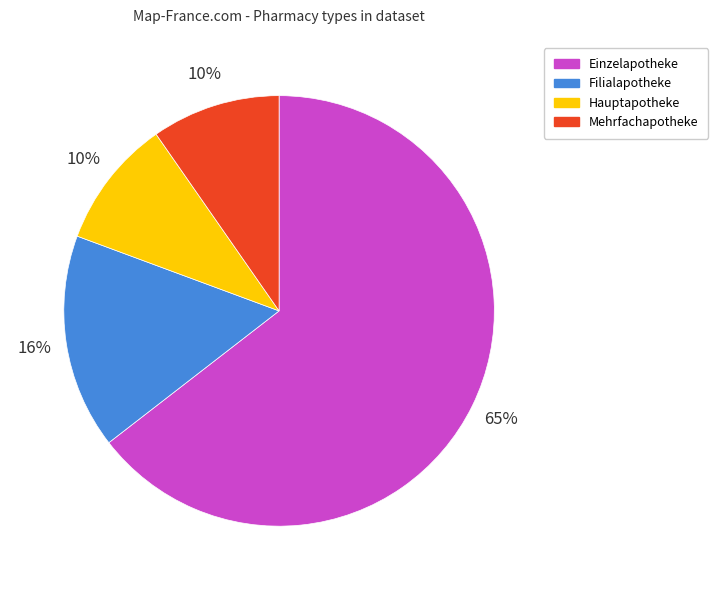

What is the largest slice in the pie chart?

Einzelapotheke